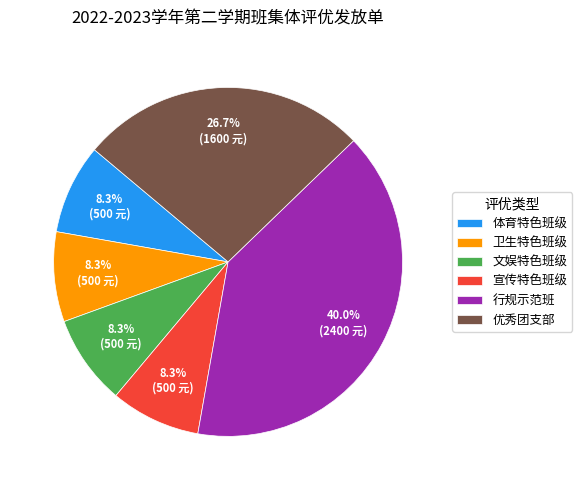

To the nearest percent, what percentage of the pie is 行规示范班?

40%